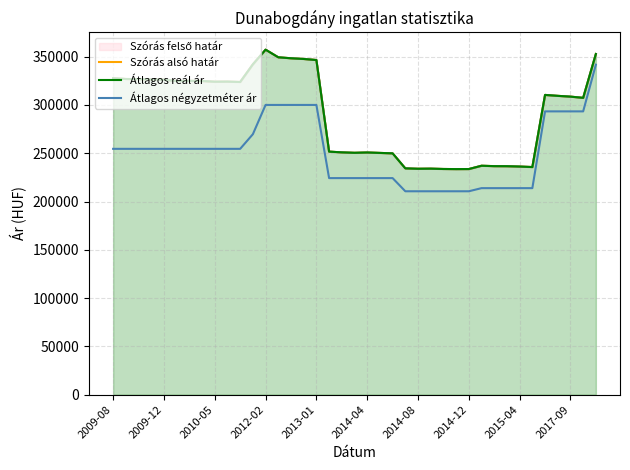

How many lines are shown in the chart?

3